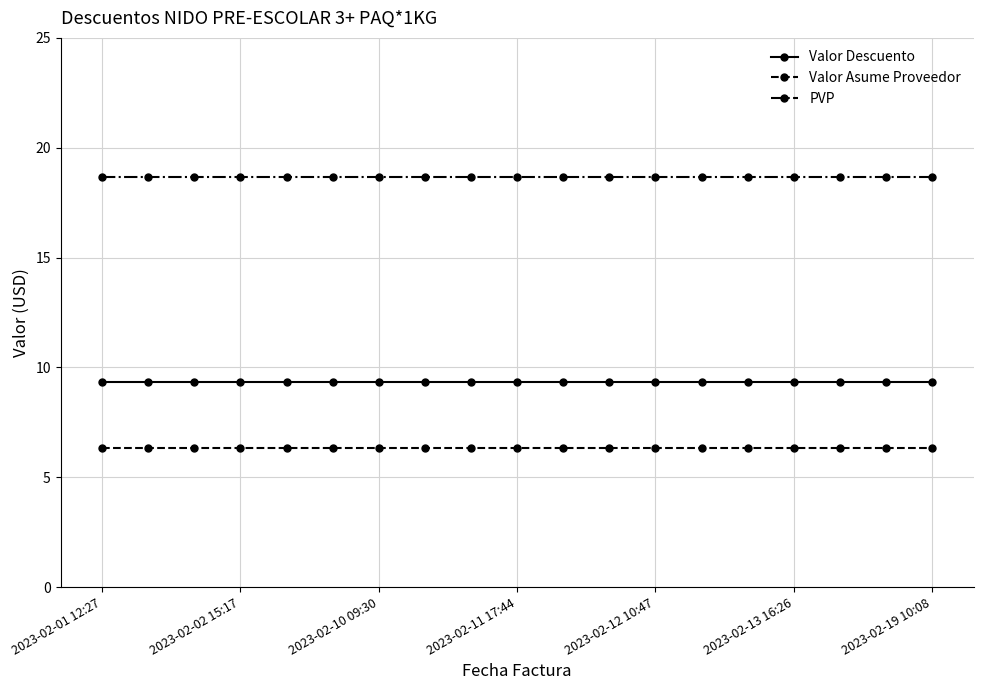

What is the lowest value of the Valor Asume Proveedor series?

6.3